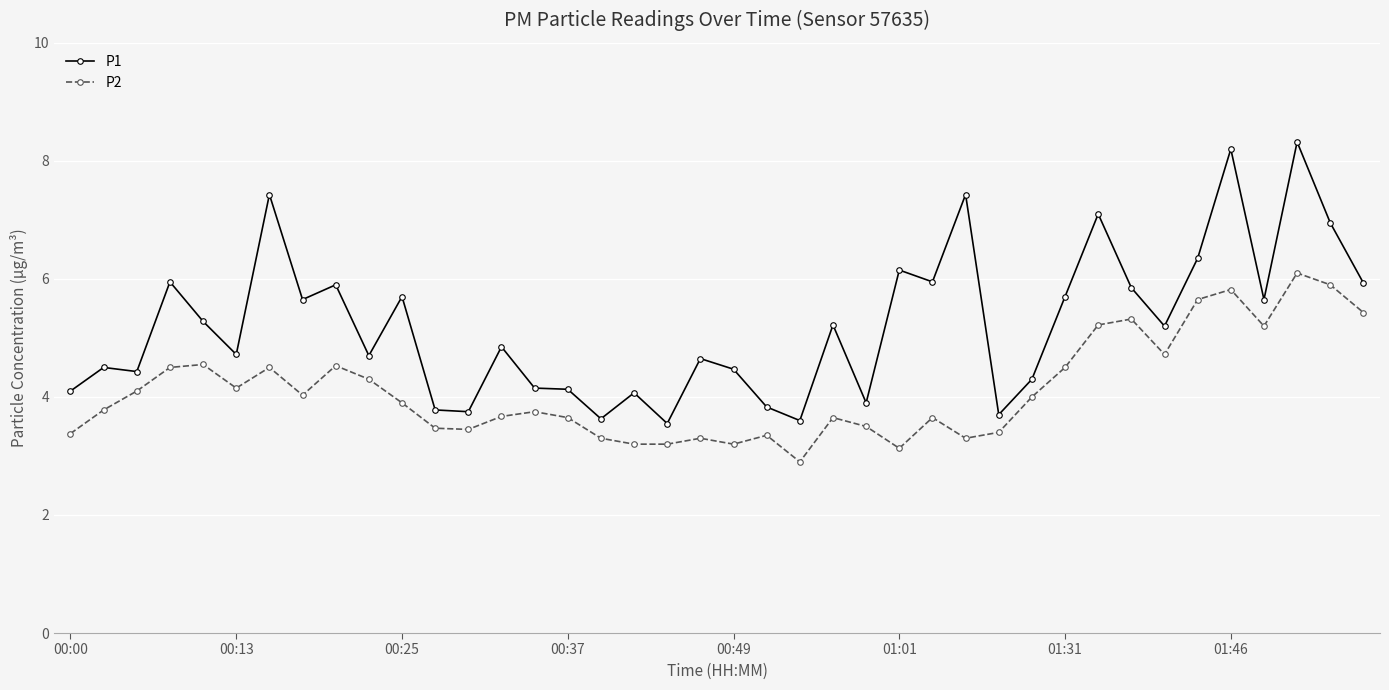

Which series has the largest total across all categories?

P1